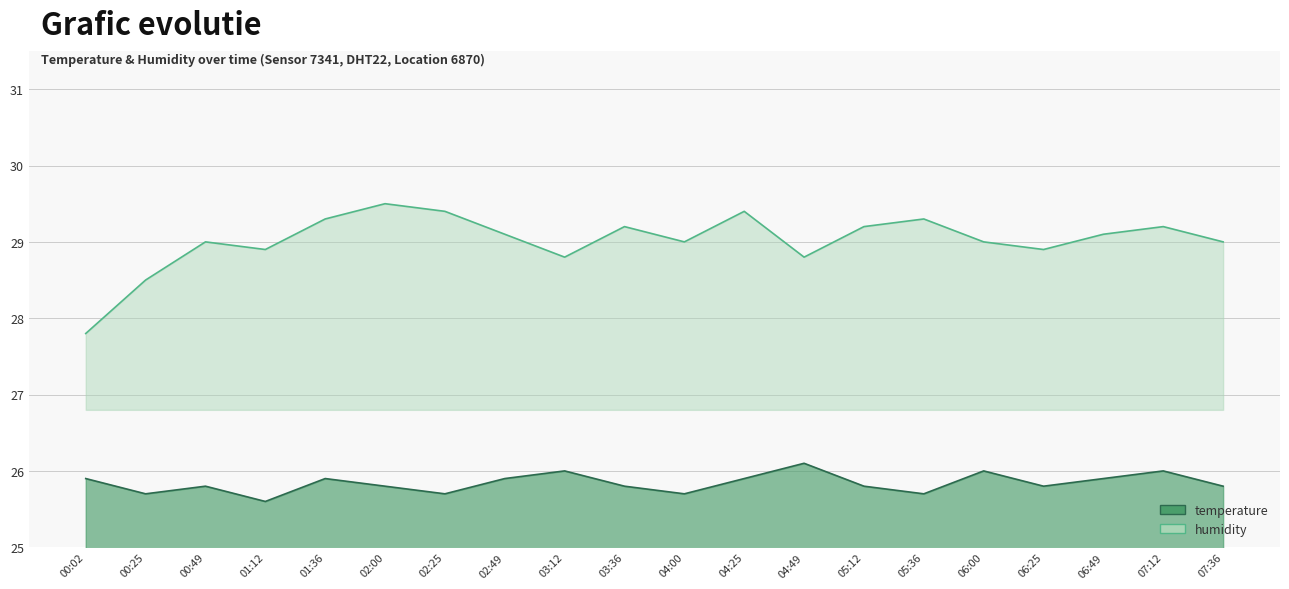

True or false: temperature has a value of 25.9 at 01:36.

True